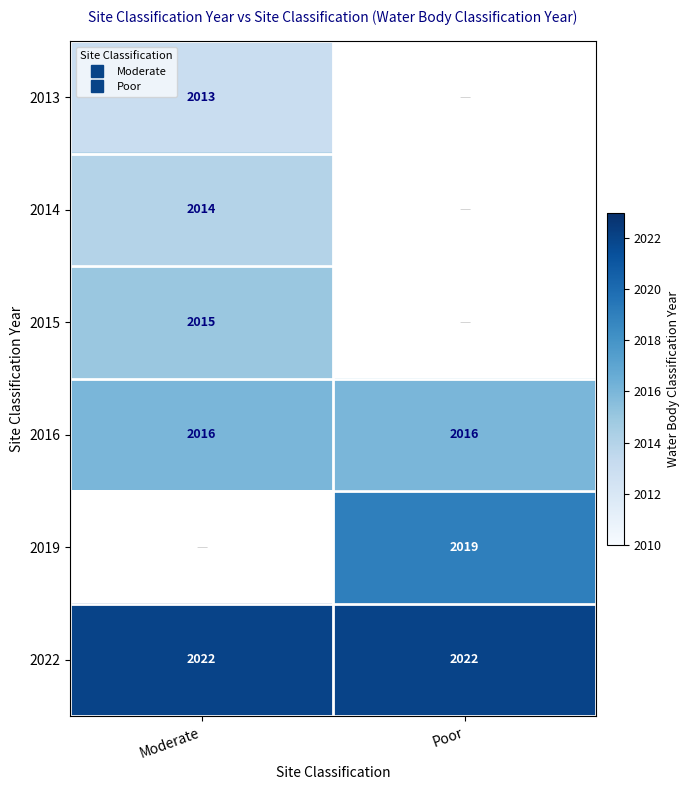

Rank the categories by 2019 value from lowest to highest.

Moderate, Poor